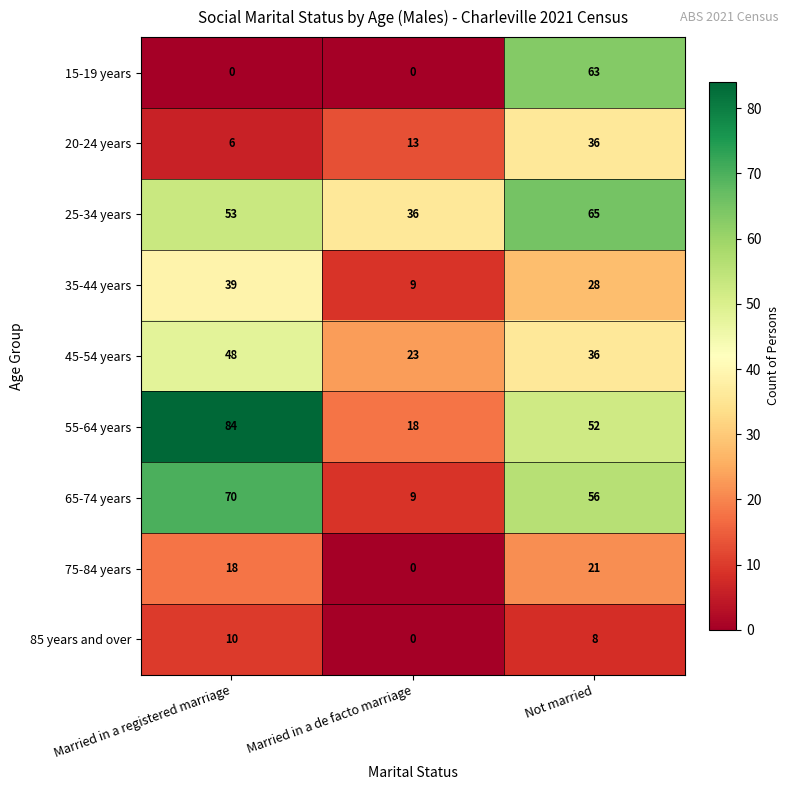

At Married in a registered marriage, list the series in order from smallest to largest.

15-19 years, 20-24 years, 85 years and over, 75-84 years, 35-44 years, 45-54 years, 25-34 years, 65-74 years, 55-64 years